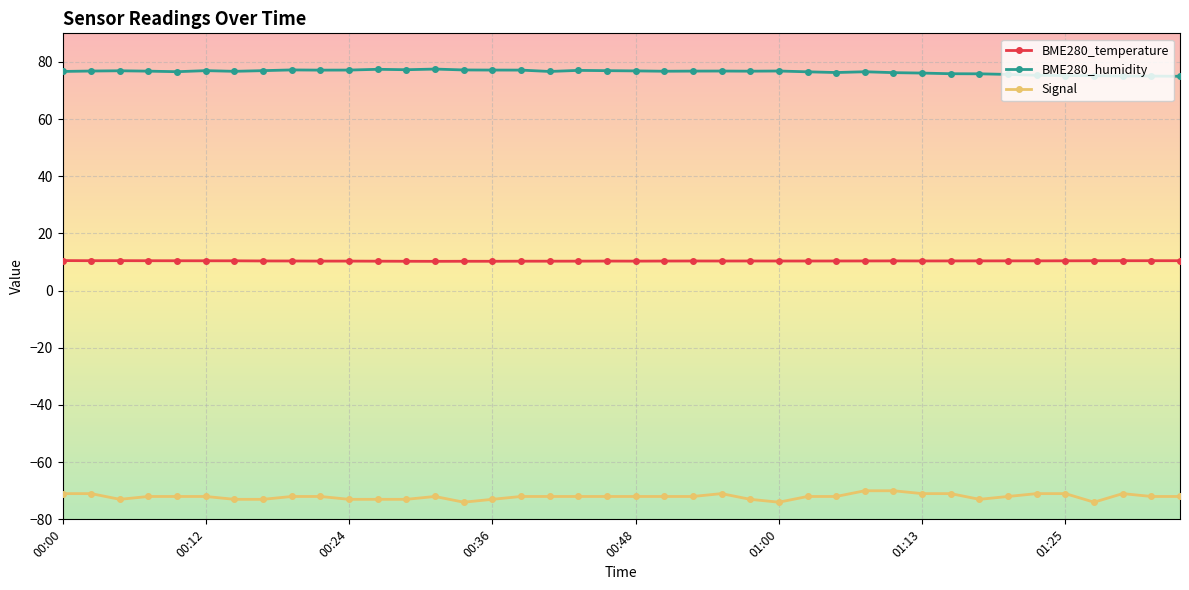

What is the highest value of the BME280_humidity series?

77.5